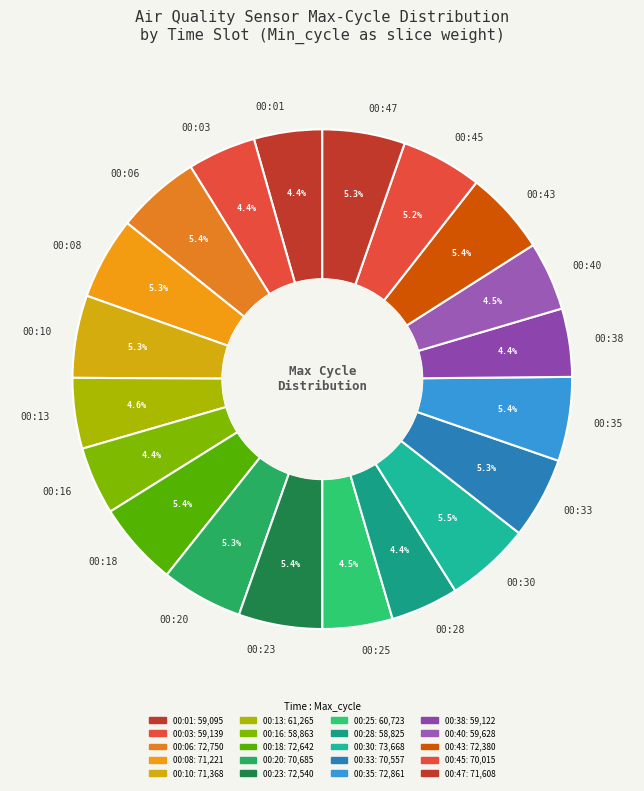

Which has a higher value, 00:43 or 00:03?

00:43